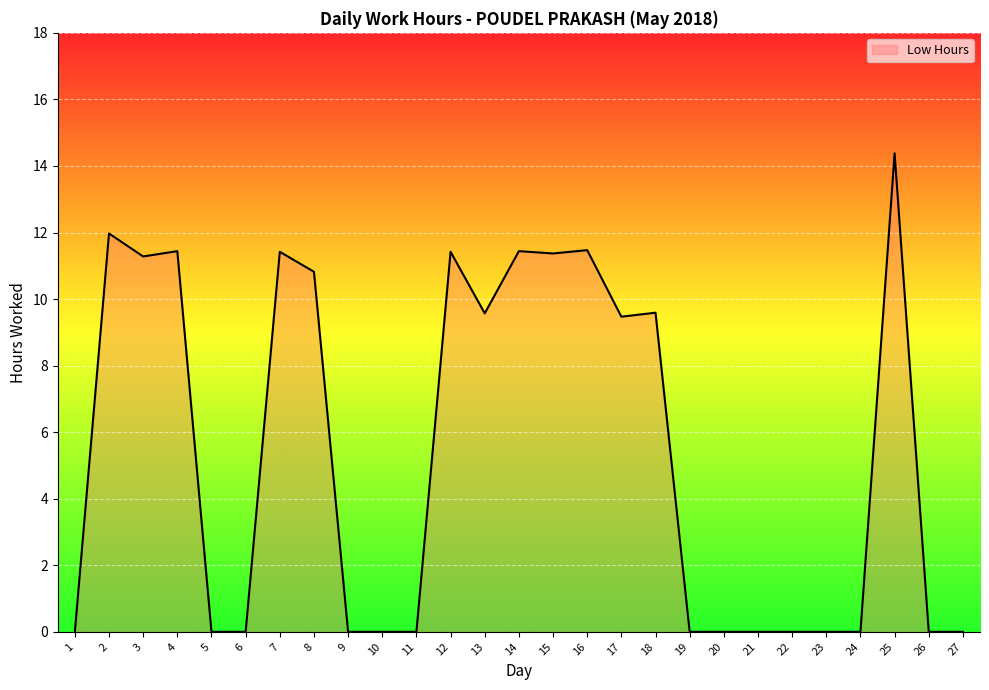

Reading right to left, list all the values displayed in this chart.

0.0	0.0	14.4	0.0	0.0	0.0	0.0	0.0	0.0	9.6	9.5	11.5	11.4	11.4	9.6	11.4	0.0	0.0	0.0	10.8	11.4	0.0	0.0	11.4	11.3	12.0	0.0